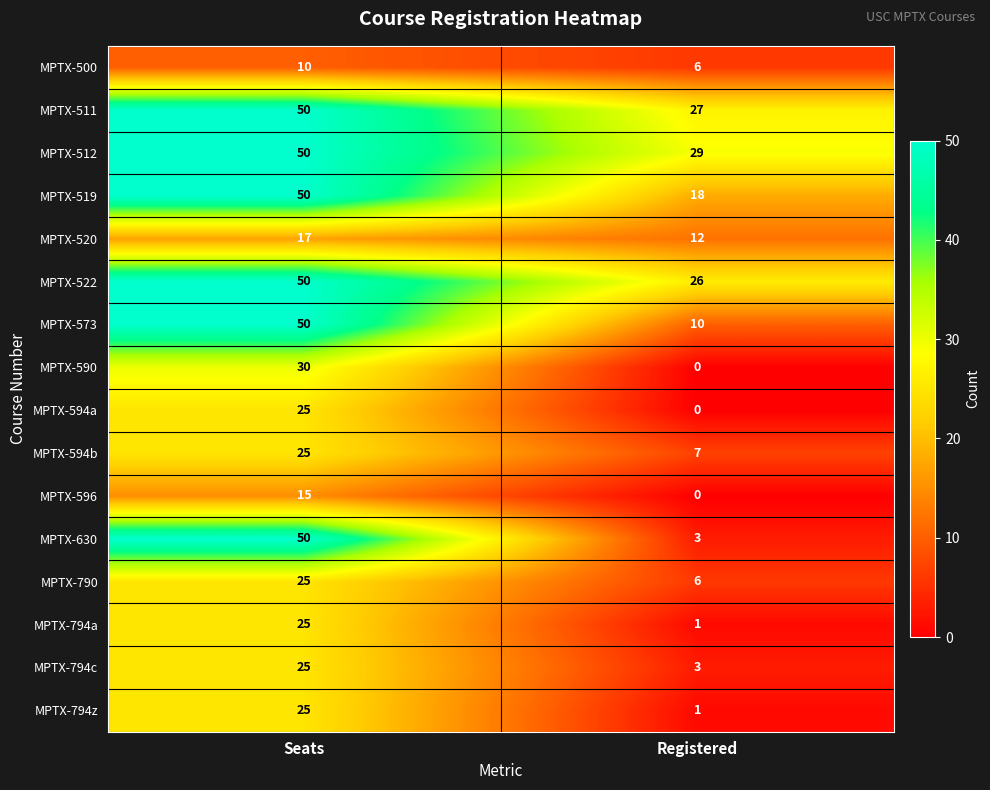

Rank the categories by MPTX-596 value from highest to lowest.

Seats, Registered